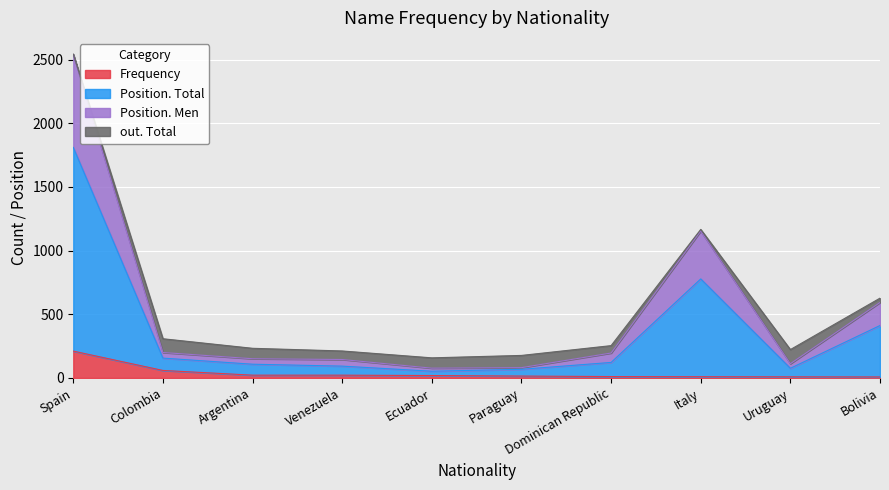

Between Dominican Republic and Ecuador, which is larger?

Ecuador